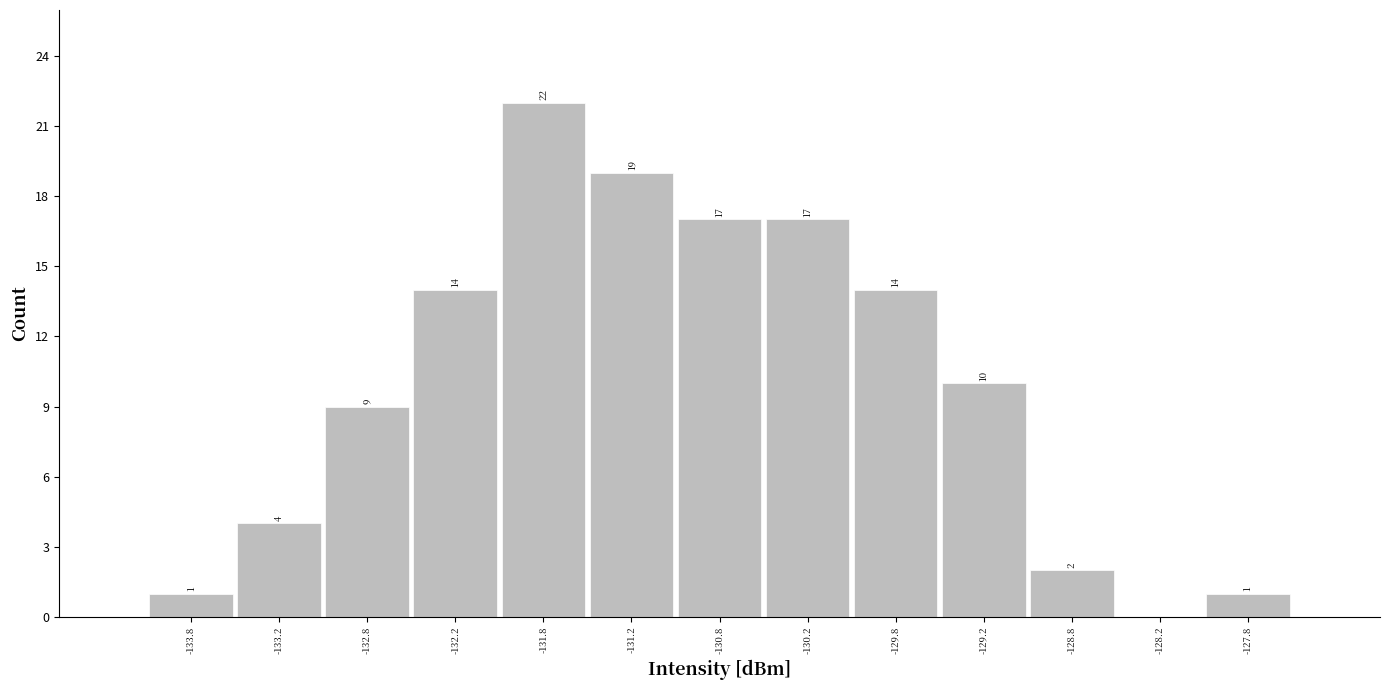

Over which range of the x-axis is the bar tallest?

-132.0 to -131.5